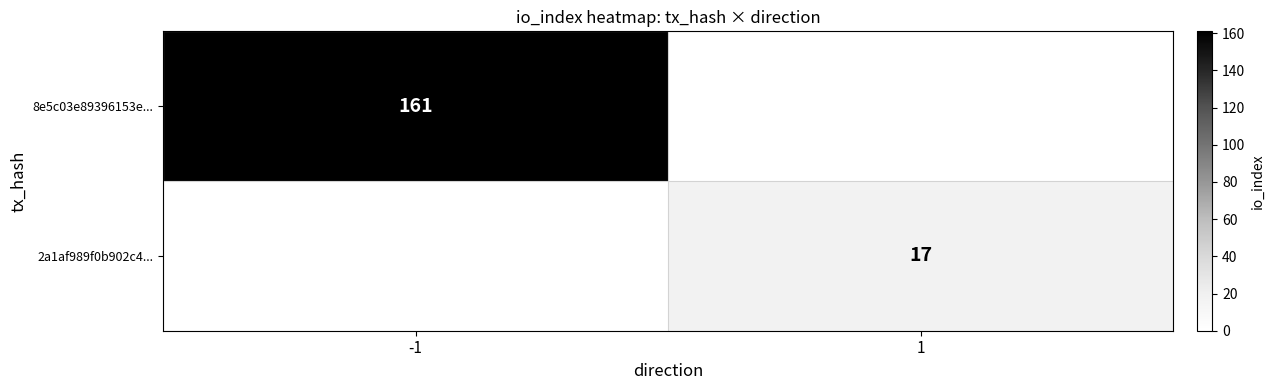

The value of 8e5c03e89396153e... at -1 is 161. True or false?

True